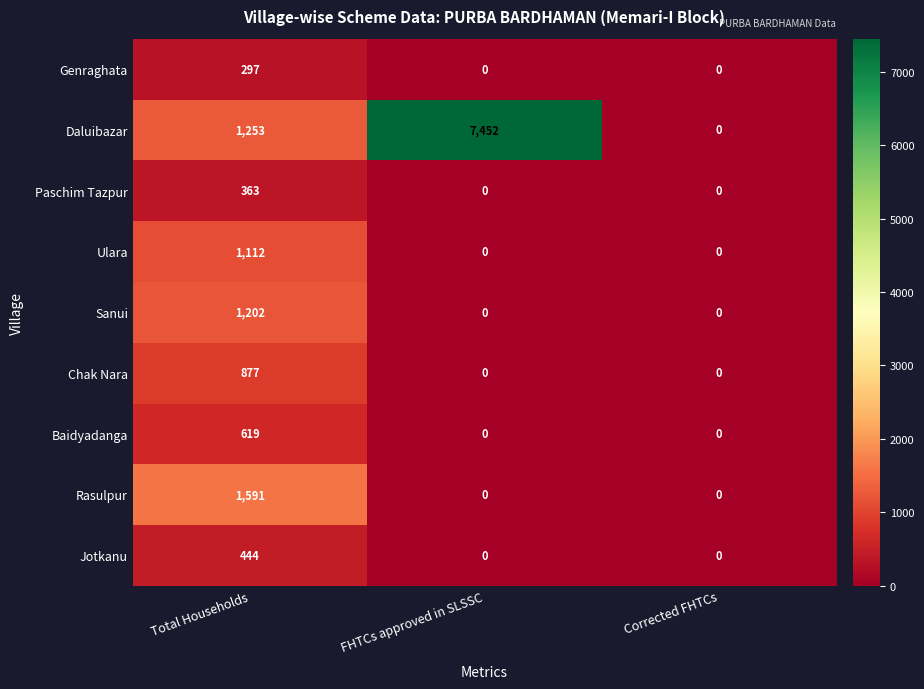

The value of Baidyadanga at Corrected FHTCs is 217. True or false?

False